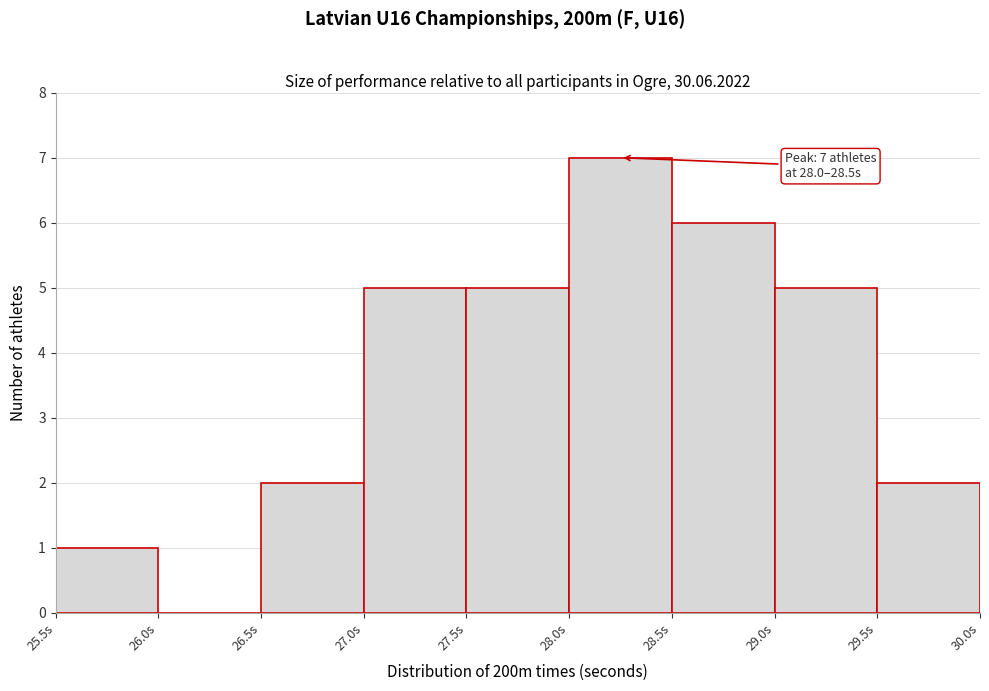

Which range on the x-axis has the tallest bar?

28.0 to 28.5